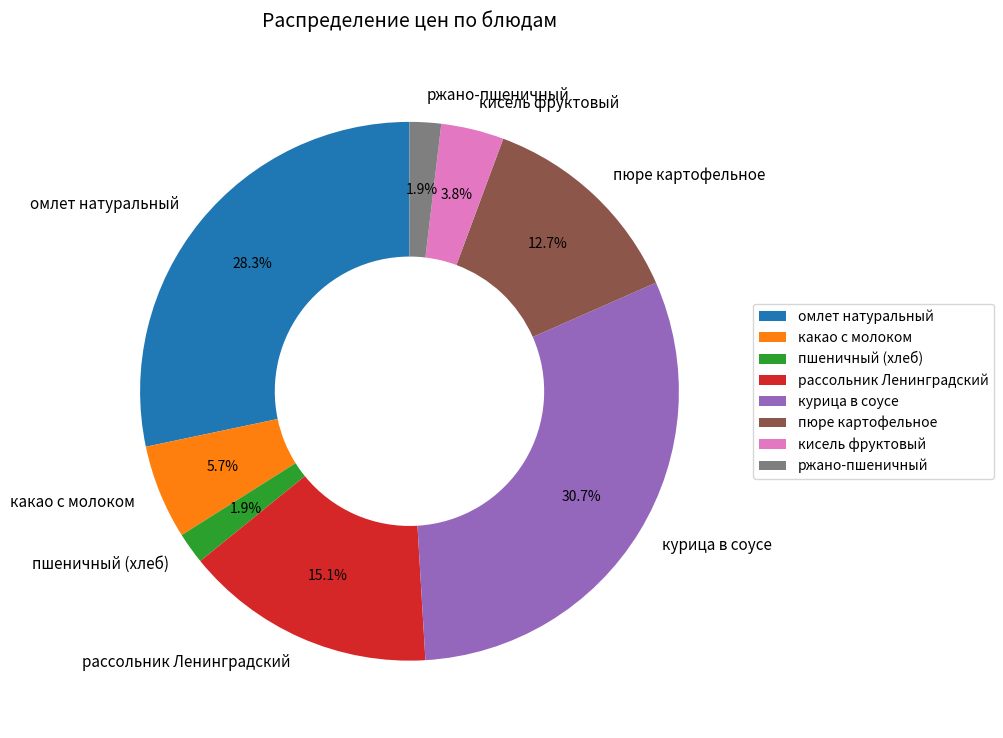

How many segments does this pie chart have?

8